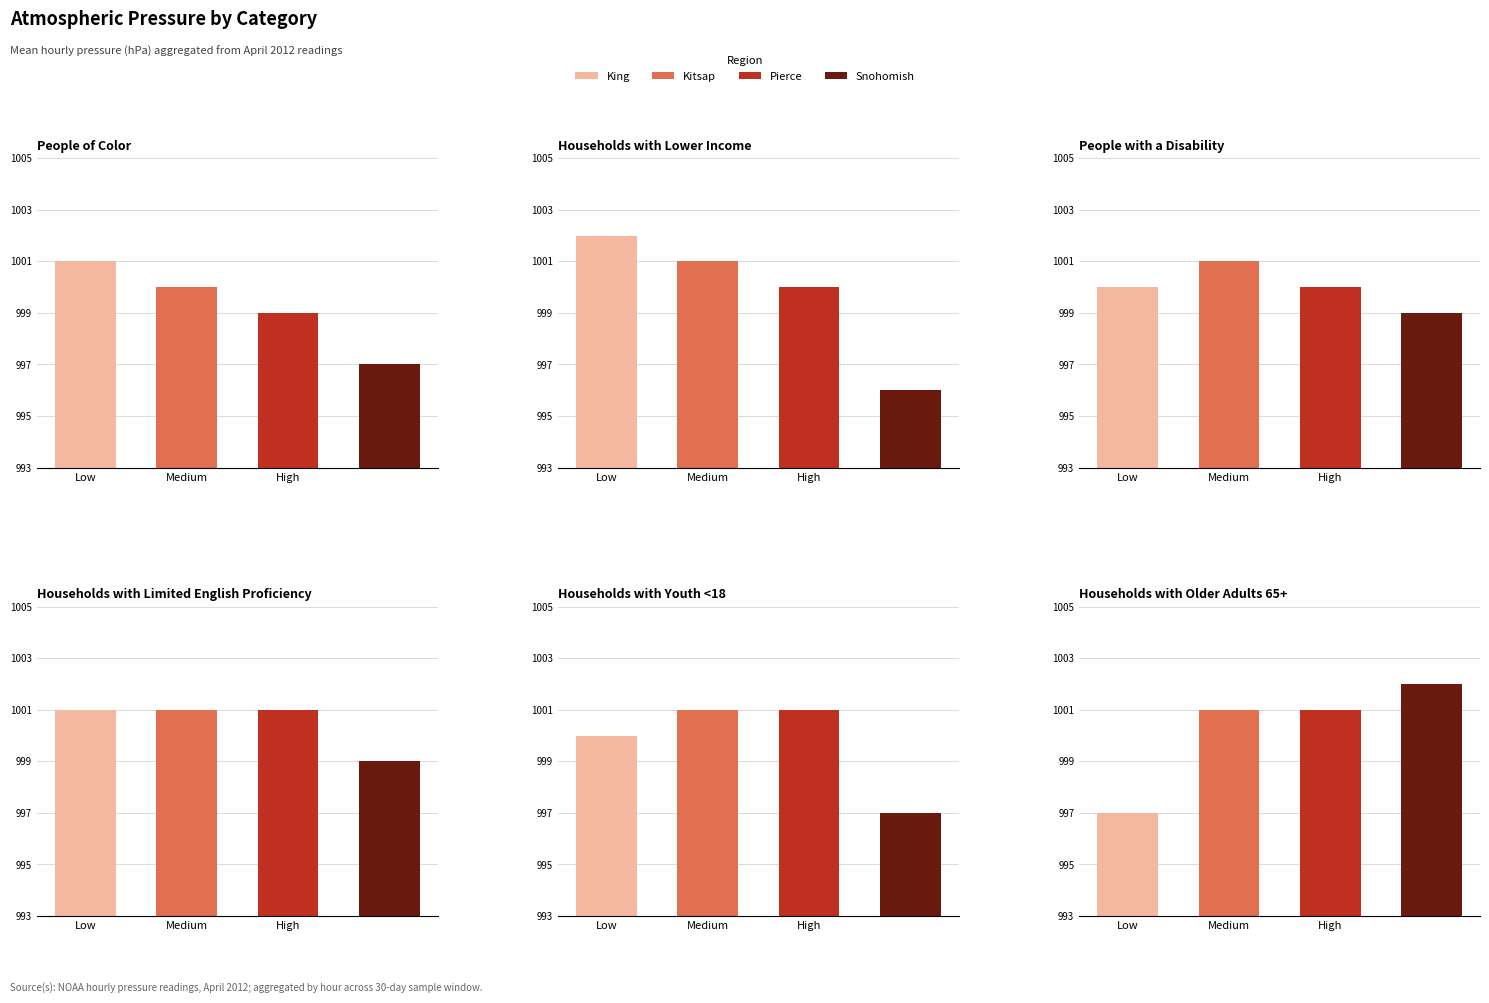

The Snohomish series shows 1002 at 9. True or false?

True